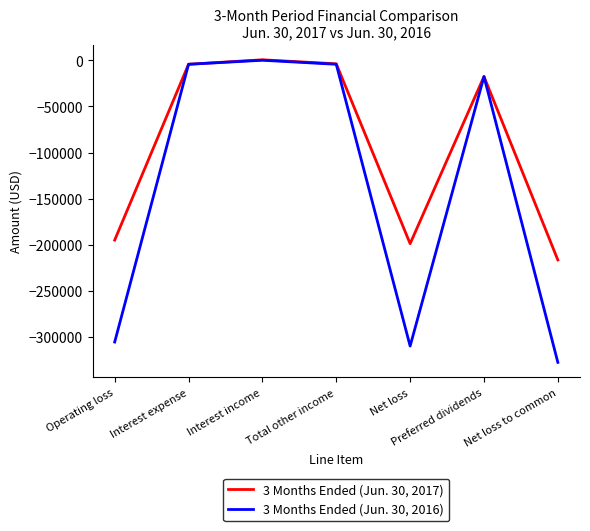

True or false: 3 Months Ended (Jun. 30, 2016) has a value of -309833 at Net loss.

True